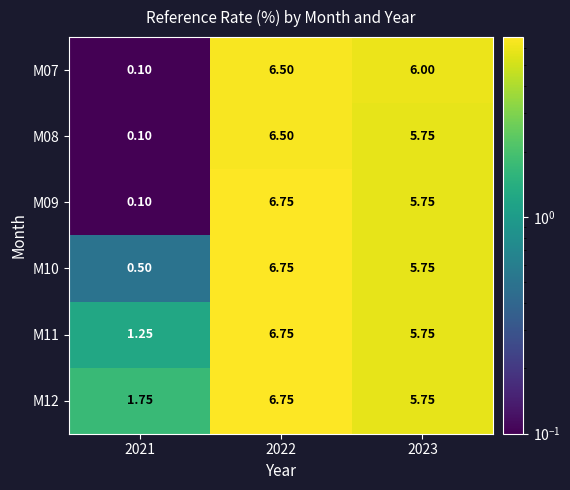

How many categories are shown in the chart?

3